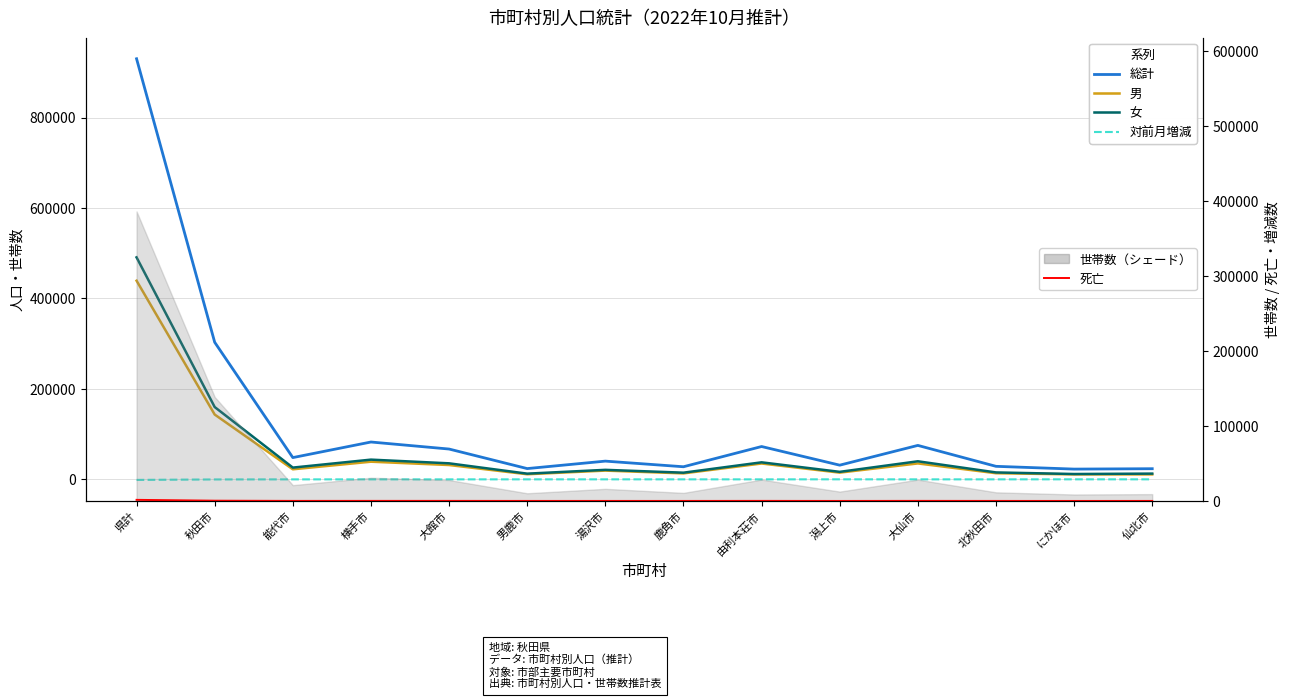

What is the label of the 6th point from the left?

男鹿市